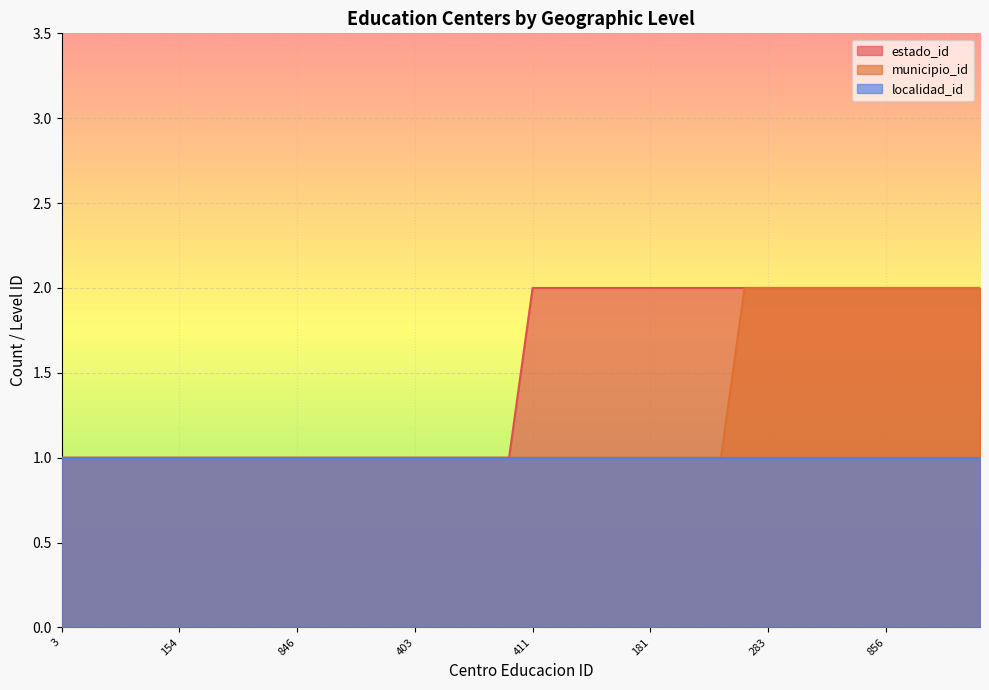

What are all the series names shown in the legend?

estado_id, municipio_id, localidad_id